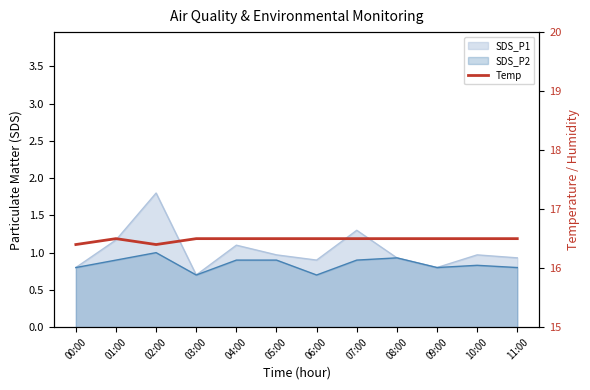

What is the label of the 2nd point from the right?

10:00